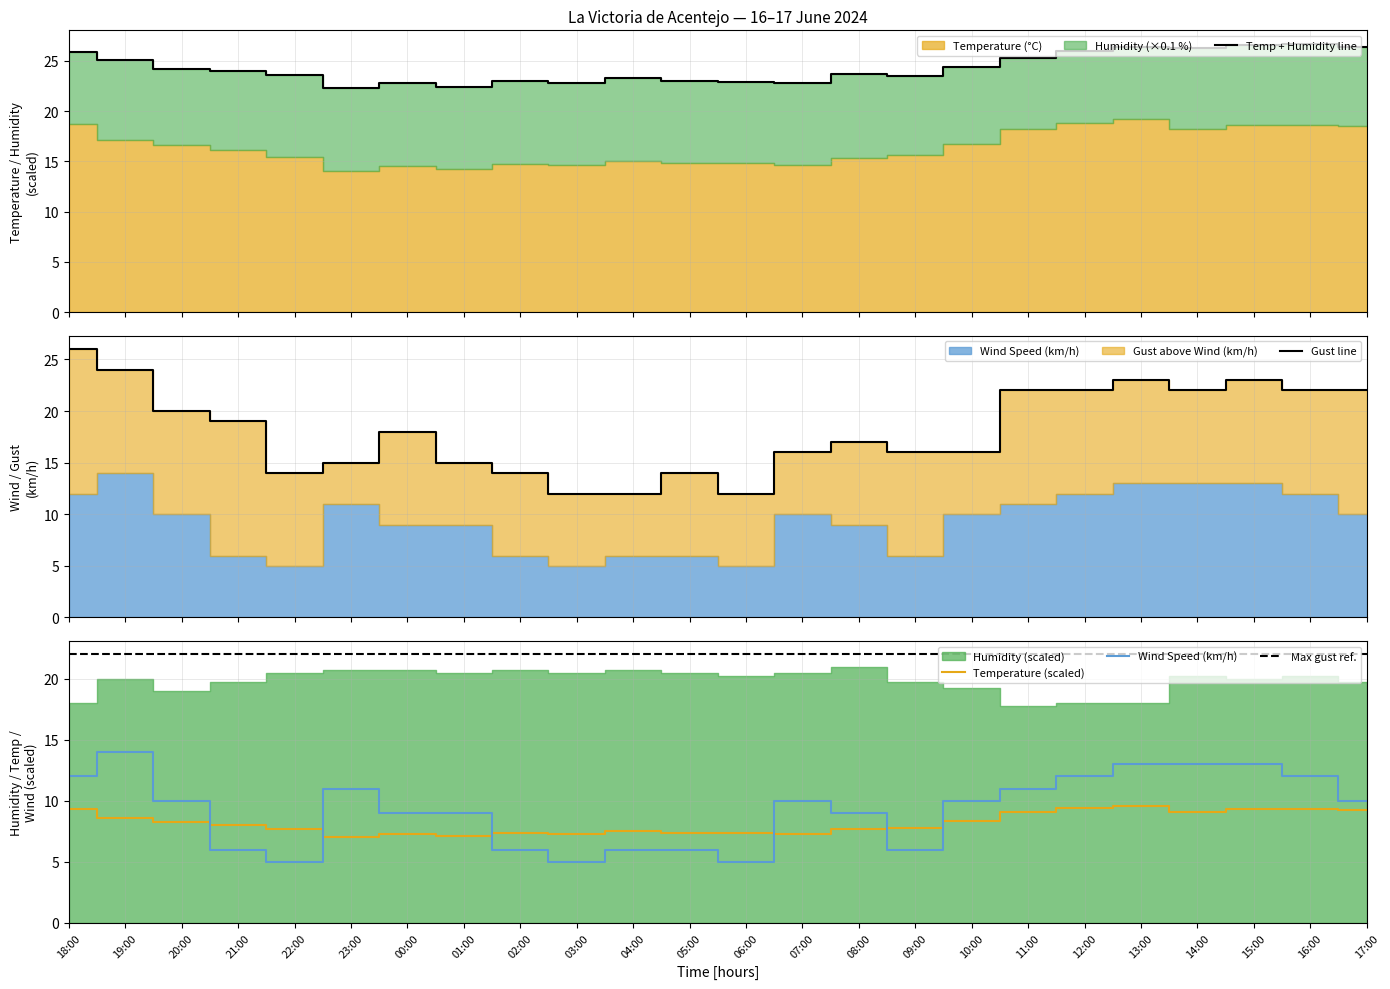

What is the sum of the Temperature (scaled) values at 22:00 and 14:00?

16.8